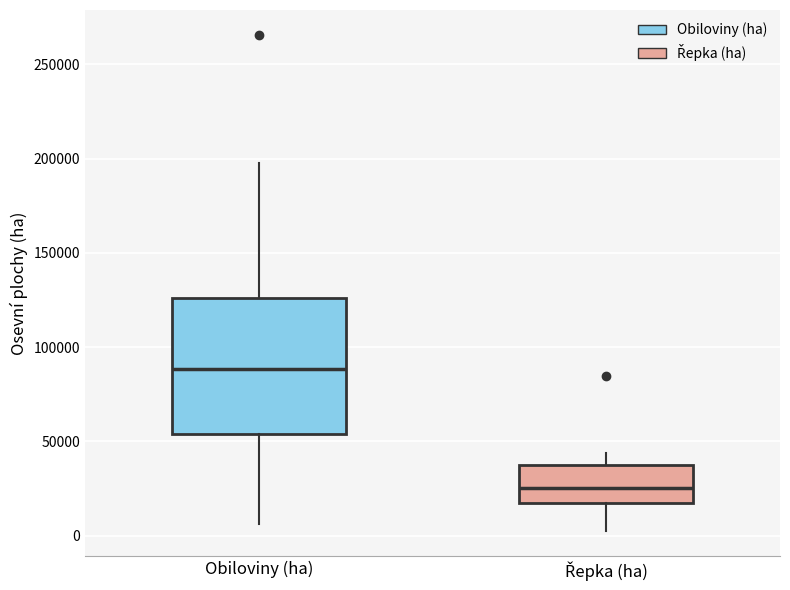

Which box has the highest median line?

Obiloviny (ha)